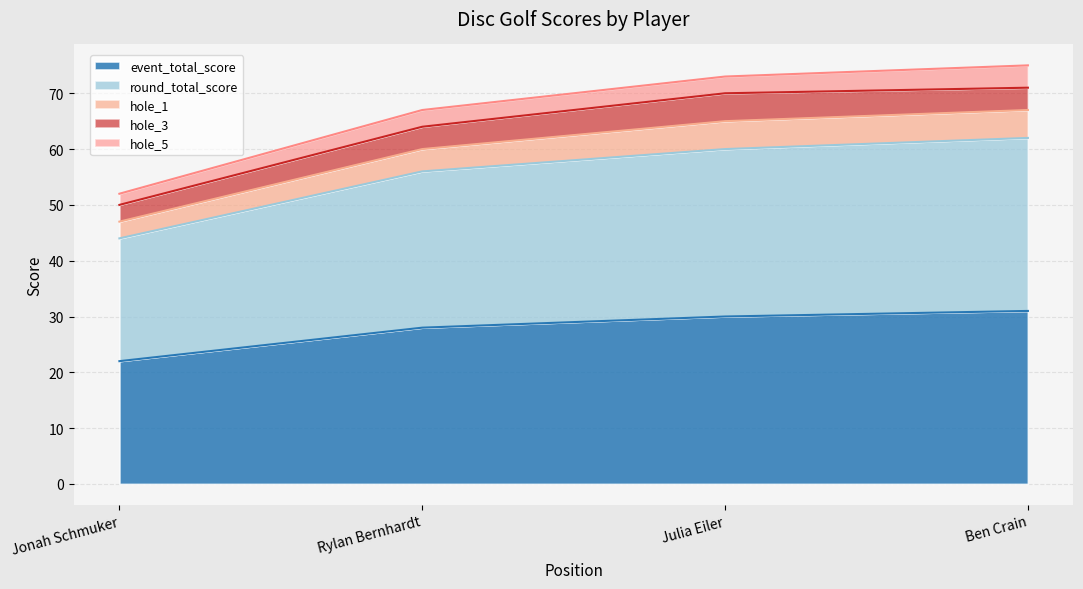

Does the chart have visible grid lines?

Yes